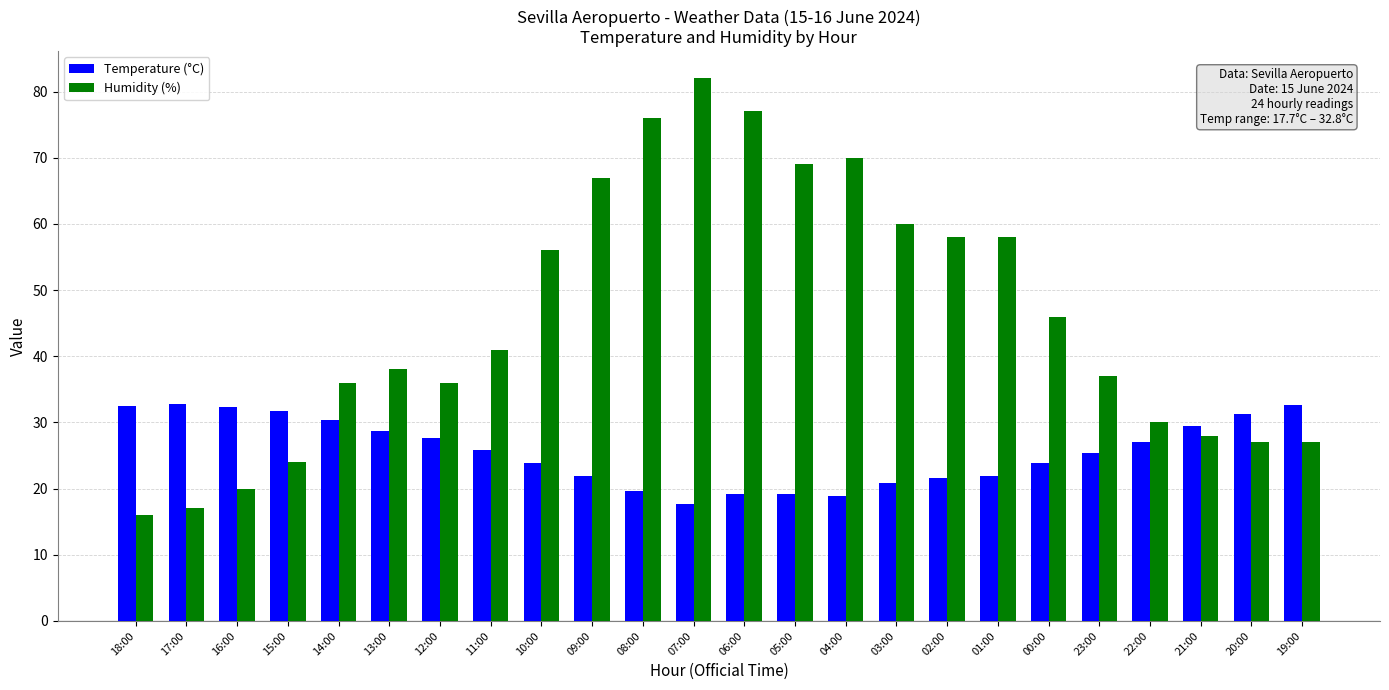

How many data points in Temperature (°C) are less than 25?

11